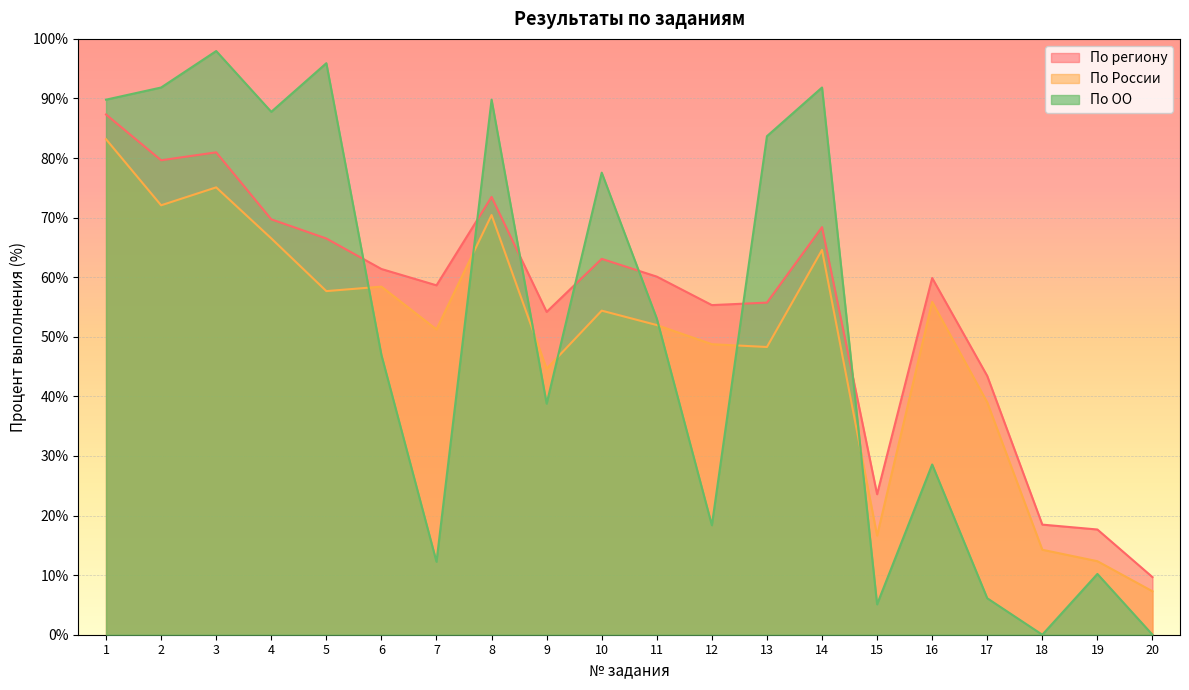

Reading left to right, list all the values displayed in this chart.

По региону: 87.3	79.6	81.0	69.7	66.5	61.4	58.6	73.5	54.2	63.1	60.1	55.3	55.7	68.4	23.6	59.9	43.4	18.5	17.7	9.7
По России: 83.2	72.1	75.1	66.5	57.7	58.4	51.2	70.4	44.6	54.4	52.0	48.8	48.3	64.6	16.6	55.9	39.0	14.3	12.3	7.3
По ОО: 89.8	91.8	98.0	87.8	95.9	46.9	12.2	89.8	38.8	77.5	53.1	18.4	83.7	91.8	5.1	28.6	6.1	0.0	10.2	0.0